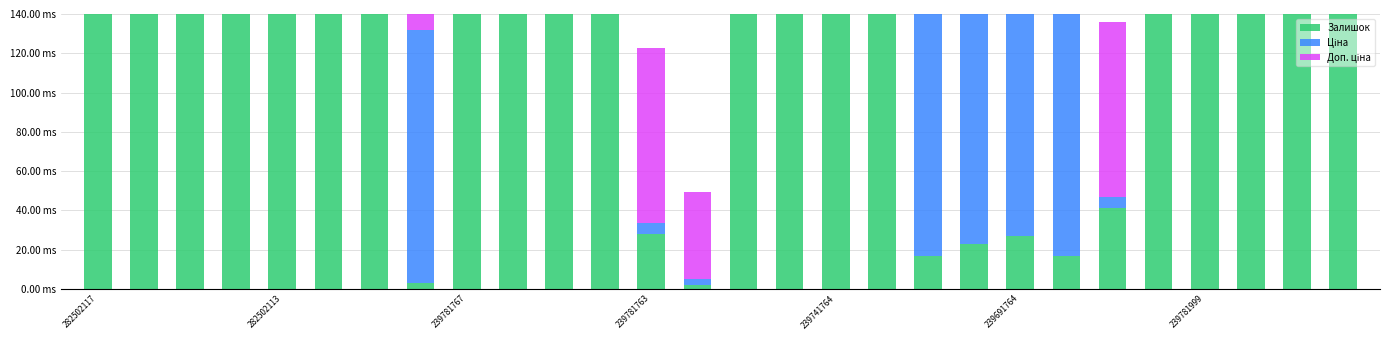

Between 21 and 12, which is larger?

12